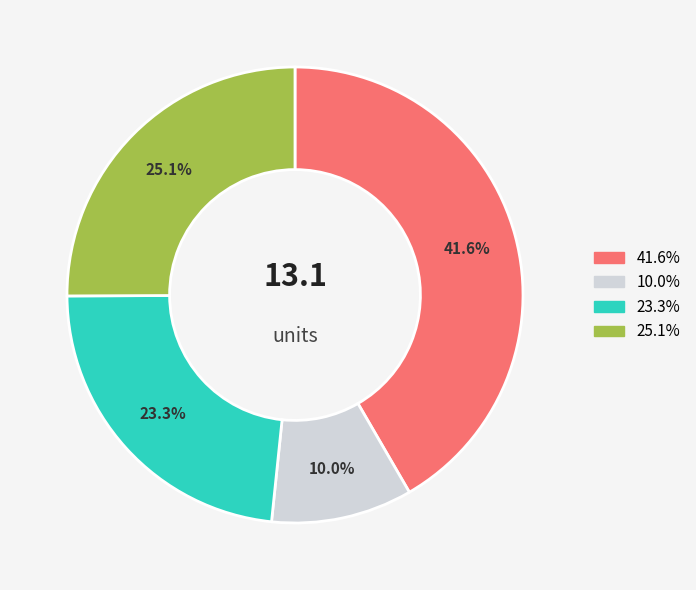

Does any single category account for the majority?

No